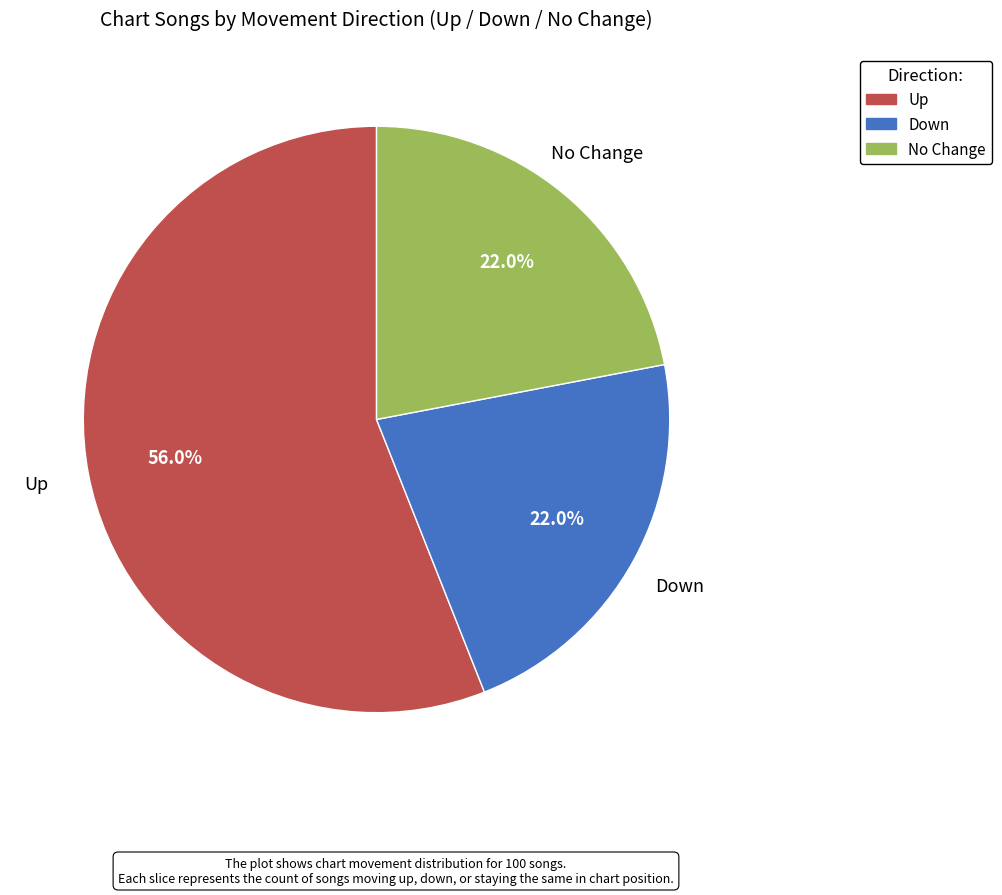

Is there a majority slice in this chart?

Yes